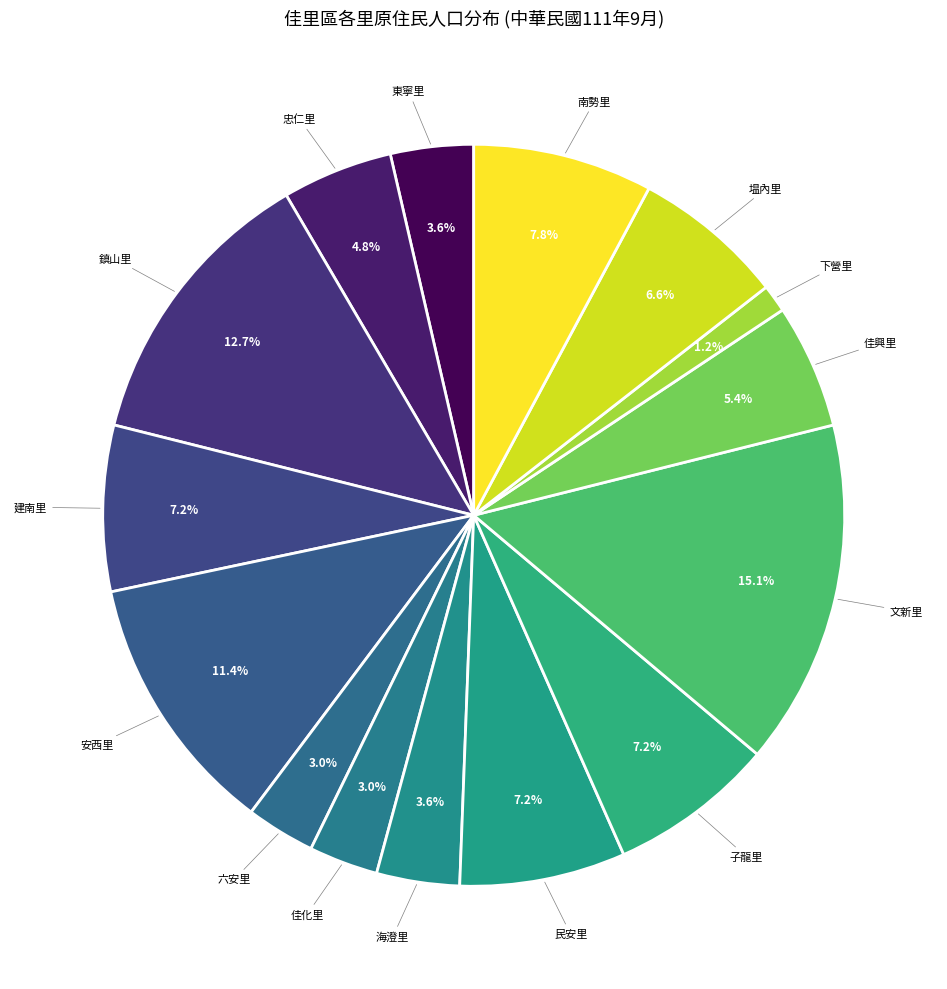

Which category has the biggest portion of the pie?

文新里